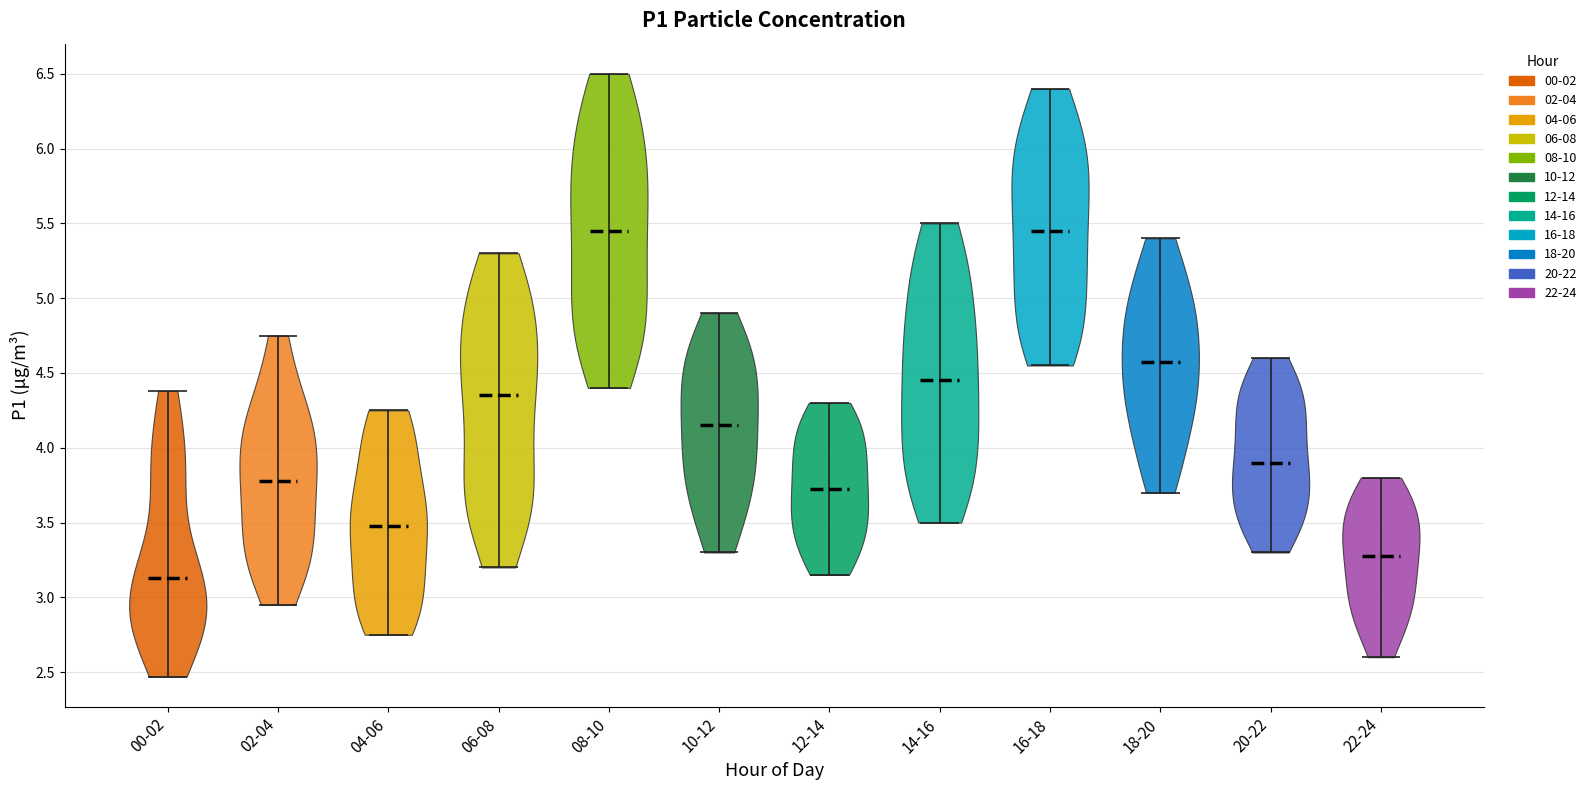

Which violin has the lowest median line?

00-02